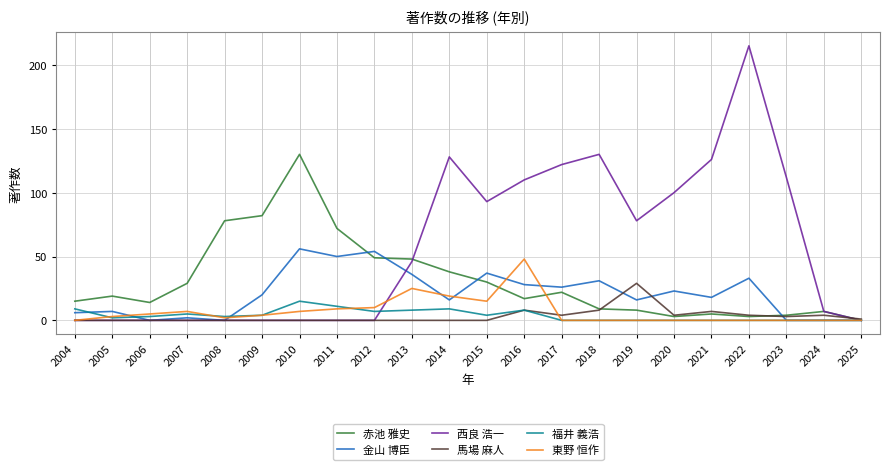

What is the highest value of the 東野 恒作 series?

48